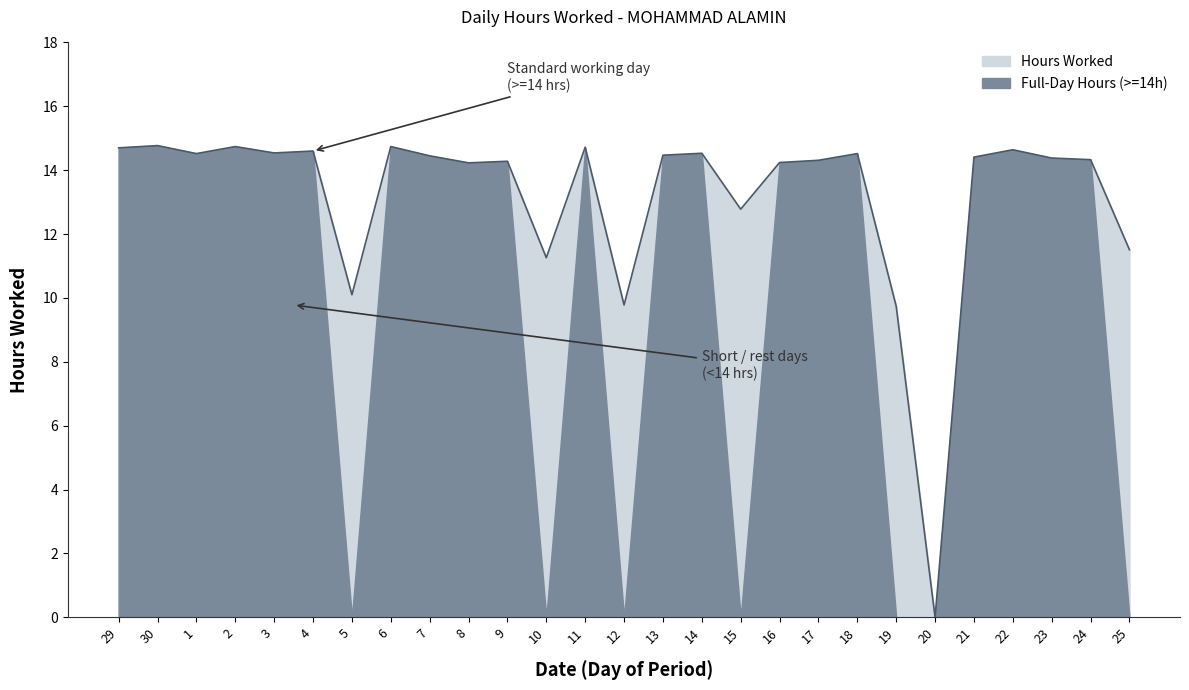

Reading left to right, extract all data points from this chart.

14.7	14.8	14.5	14.7	14.5	14.6	10.1	14.7	14.4	14.2	14.3	11.3	14.7	9.8	14.5	14.5	12.8	14.2	14.3	14.5	9.7	0.0	14.4	14.6	14.4	14.3	11.5